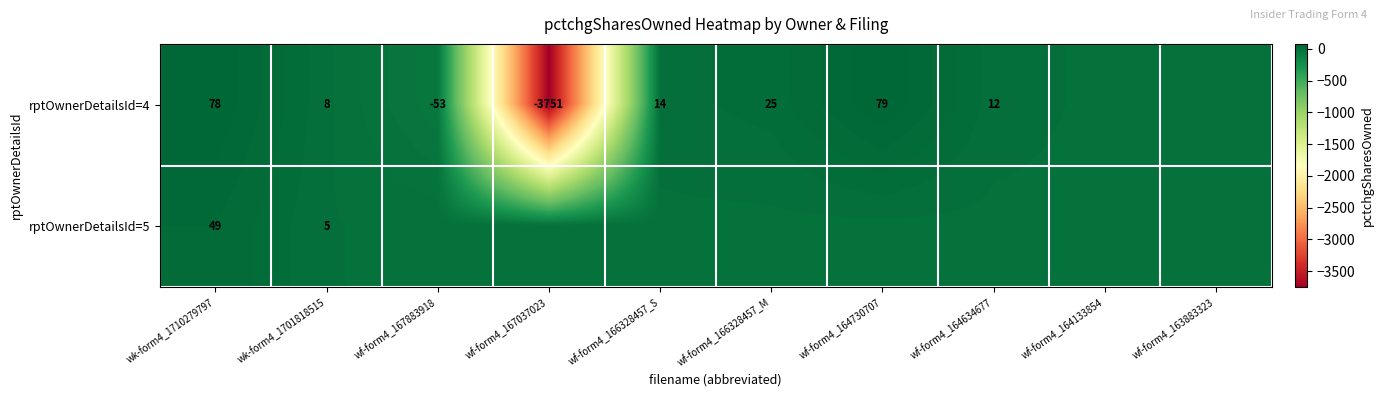

What is the difference between the highest and lowest values at wf-form4_166328457_S?

14